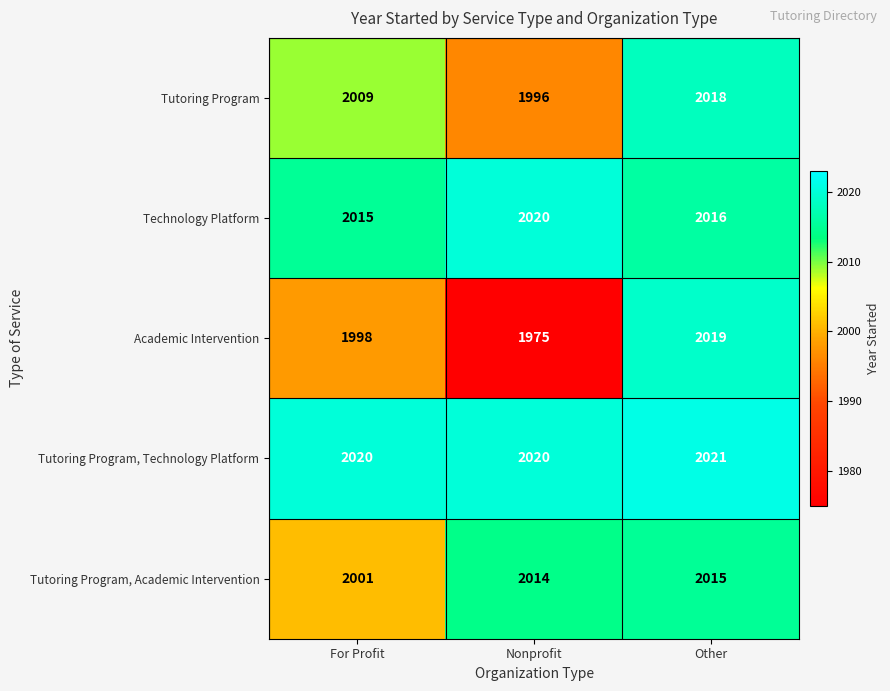

Which series has the widest spread of values?

Academic Intervention